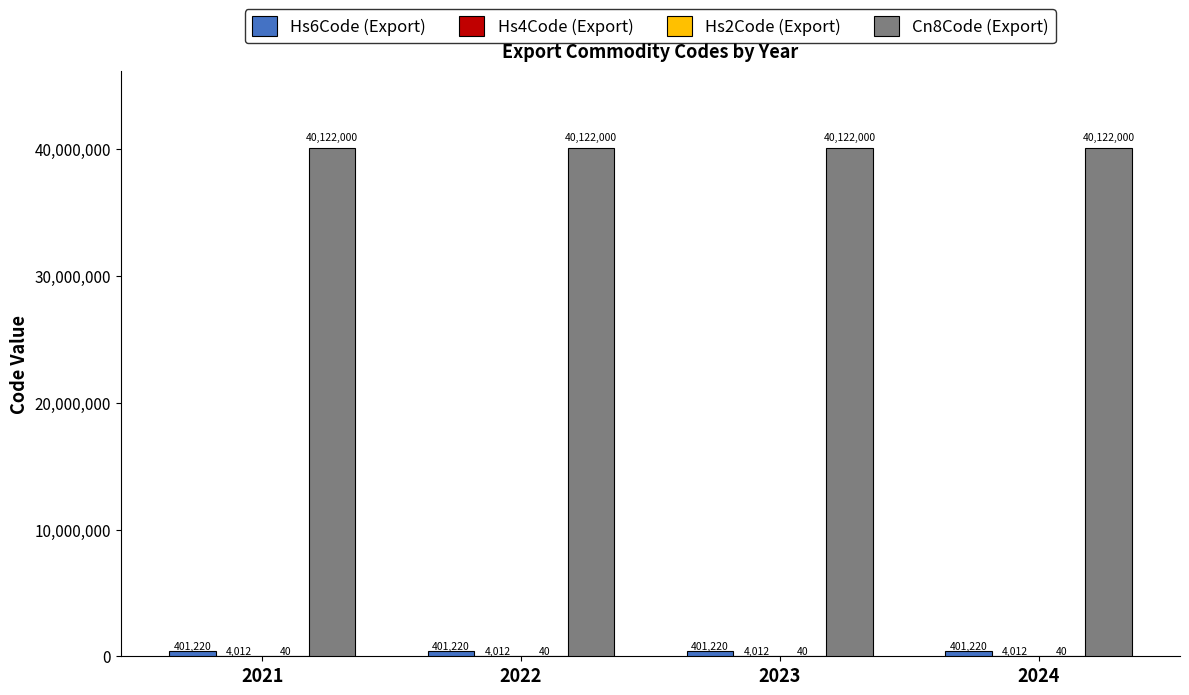

What is the total value across all series at 2024?

40527272